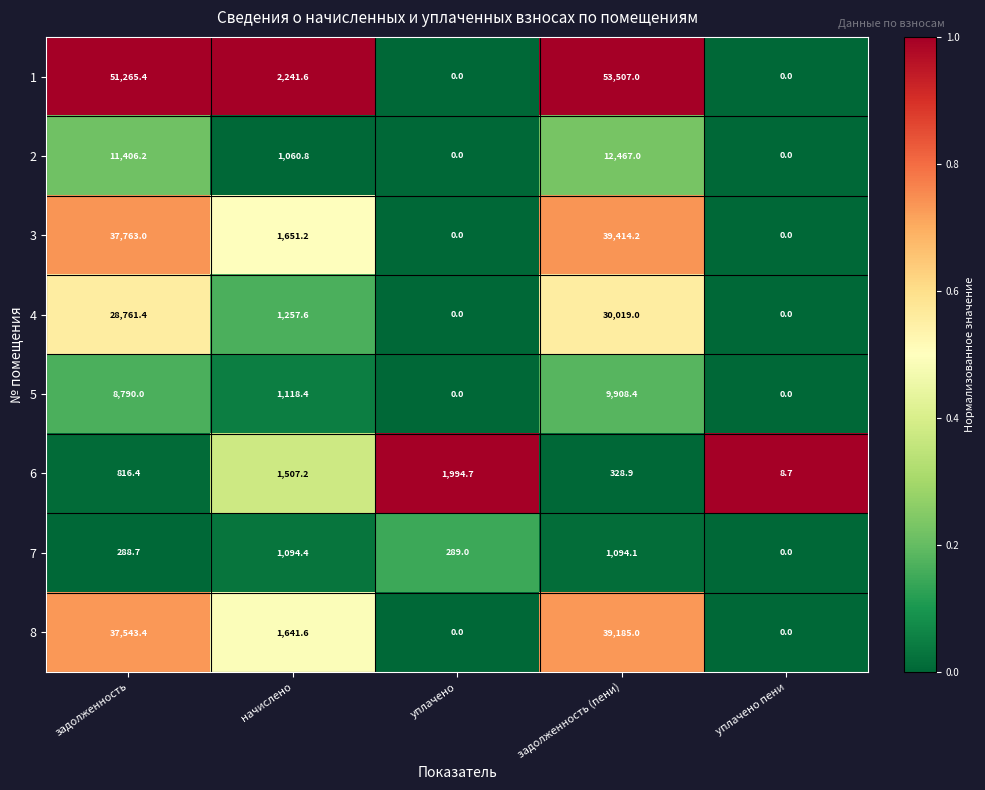

Rank the series by their maximum value, from highest to lowest.

1, 3, 8, 4, 2, 5, 6, 7